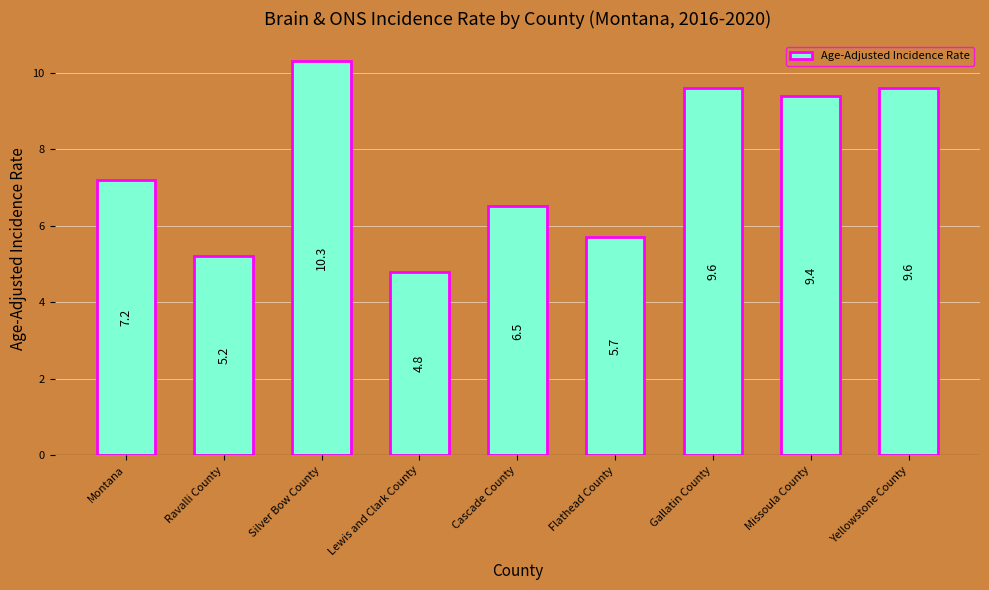

What position from the right is Gallatin County?

3